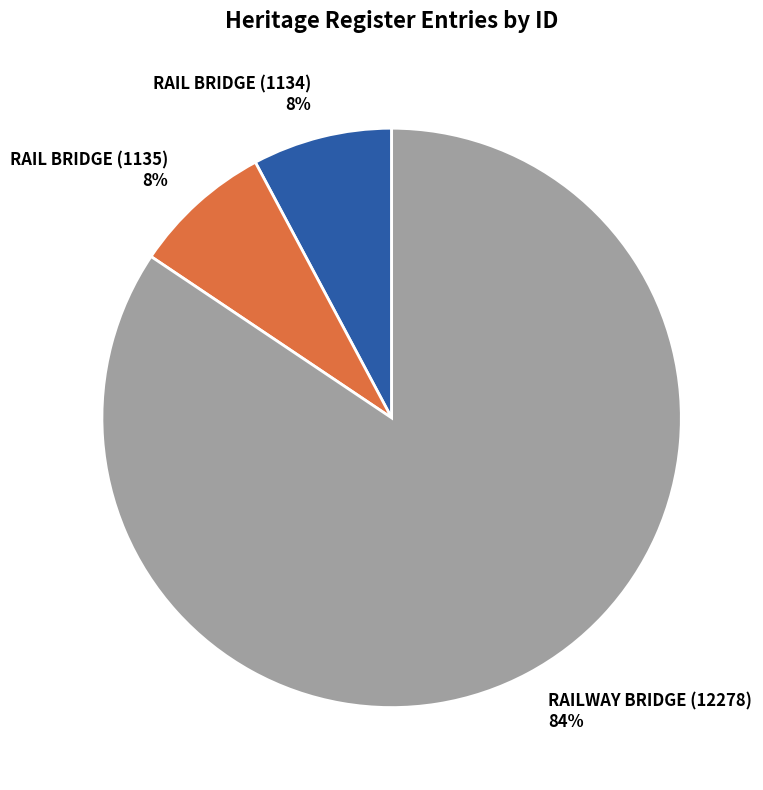

True or false: RAILWAY BRIDGE (12278) accounts for 84% of the total.

True